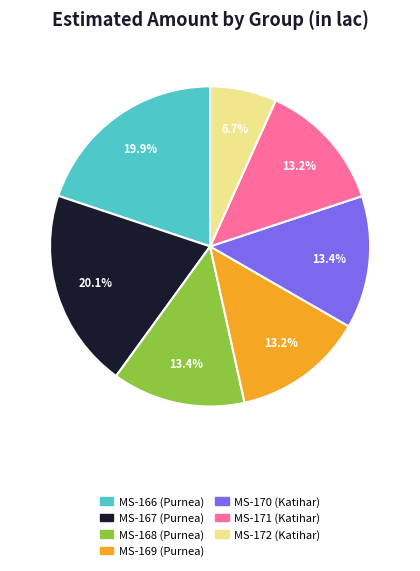

What is the ratio of the value at MS-170 (Katihar) to the value at MS-169 (Purnea)?

1.0